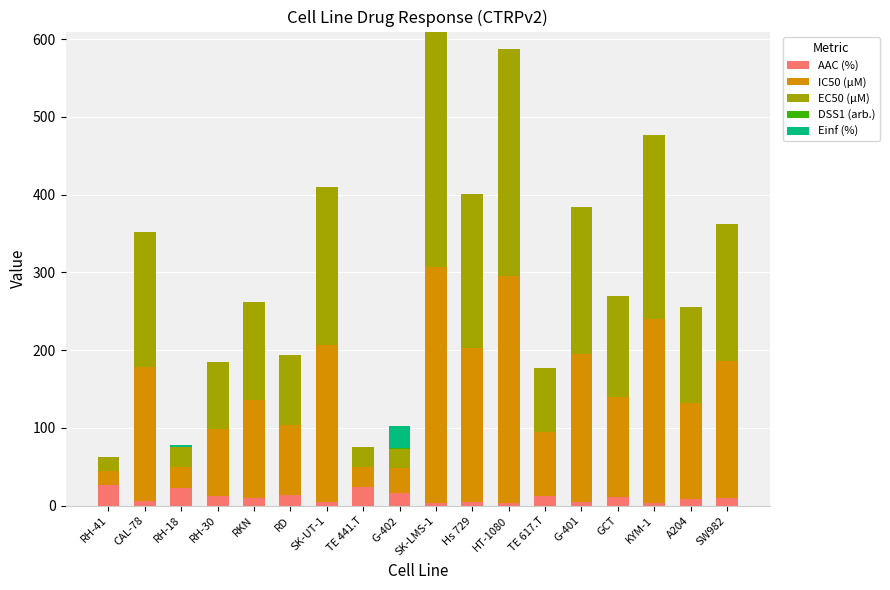

What is the highest value of the AAC (%) series?

27.0